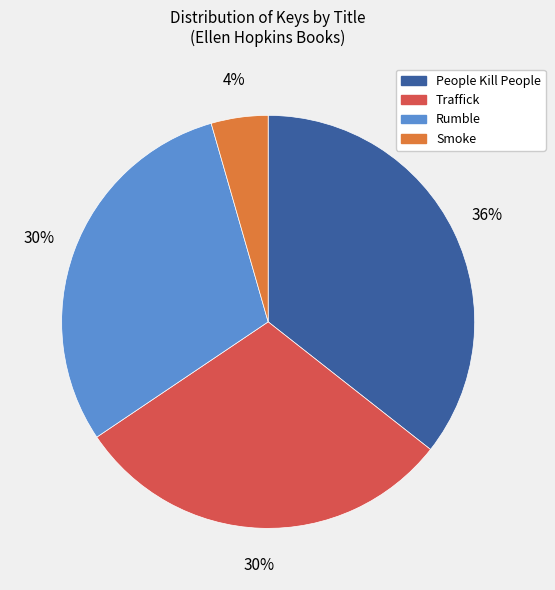

Which has a higher value, Traffick or Smoke?

Traffick